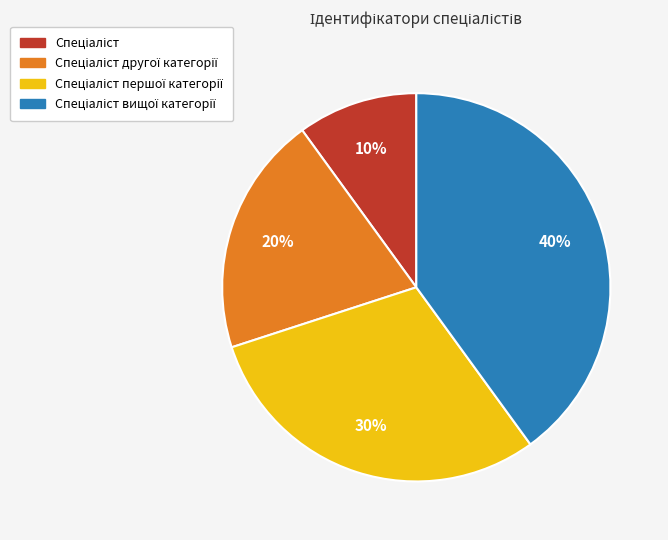

Is there any slice that represents more than half of the pie?

No